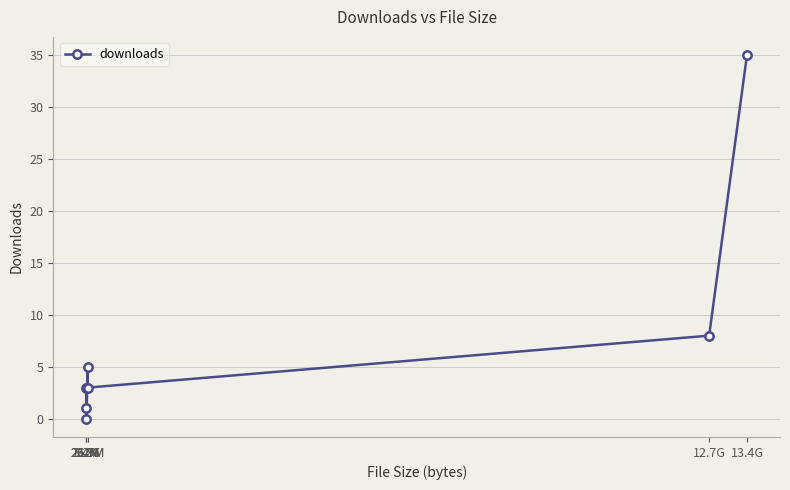

The value at 26.7M is 8. True or false?

False